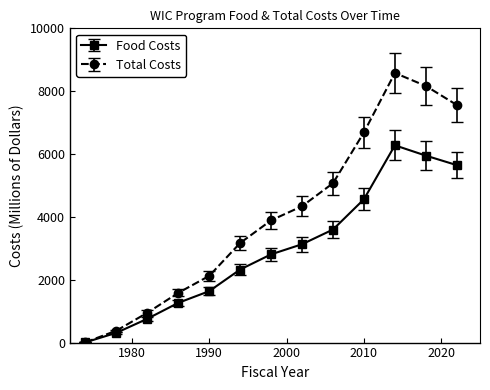

At how many categories does at least one series exceed 7143?

3